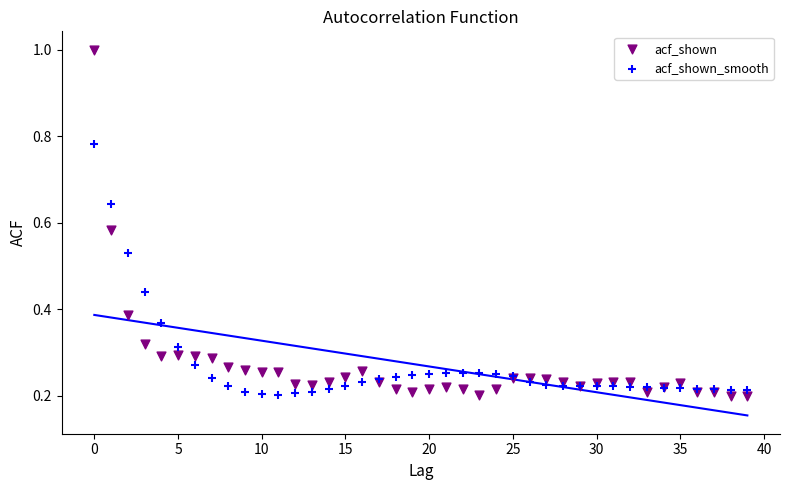

Which series reaches the maximum Y coordinate?

acf_shown